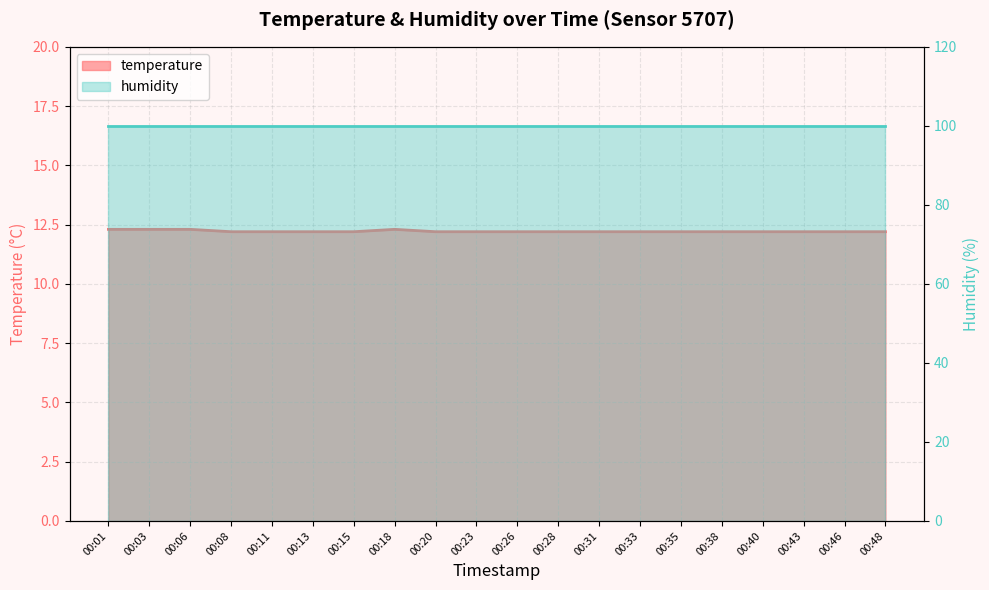

The value at 00:48 is 12.2. True or false?

True